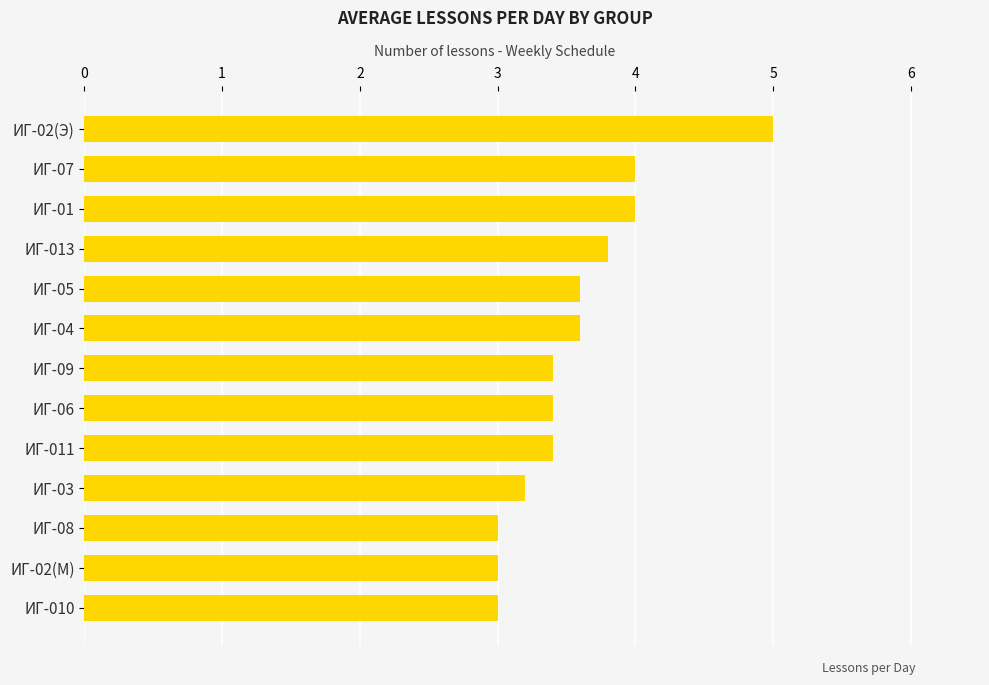

What is the value of the 8th bar from the top?

3.4